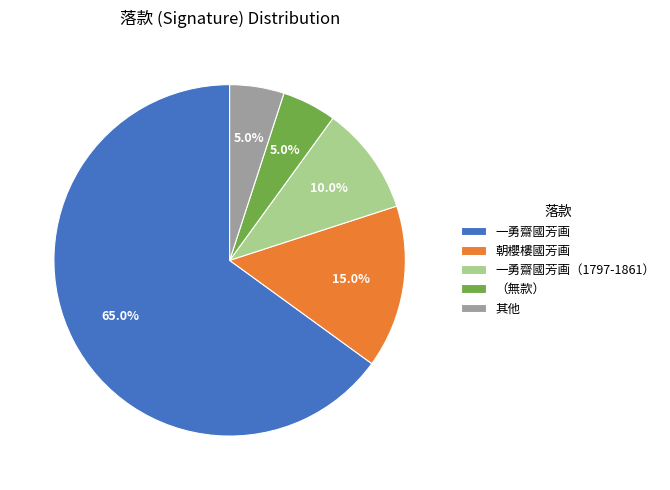

What is the ratio of the value at 其他 to the value at 朝櫻樓國芳画?

0.3